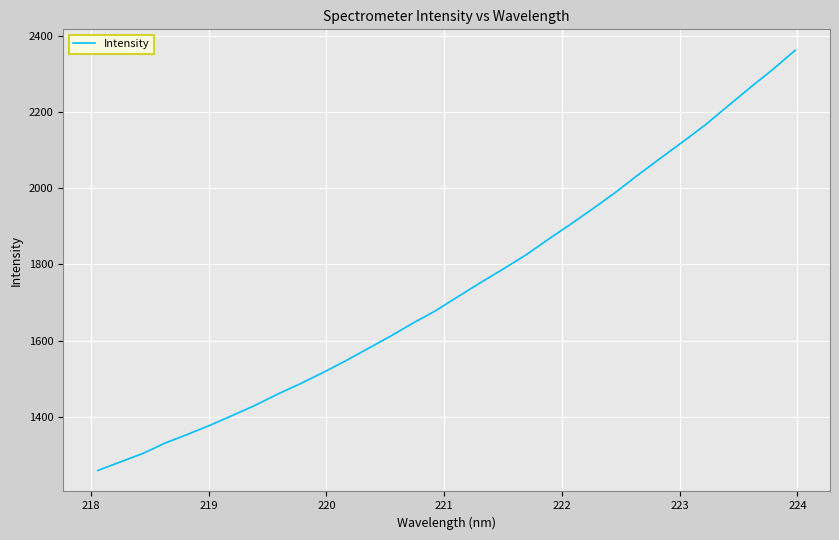

What is the smallest value displayed?

1258.2